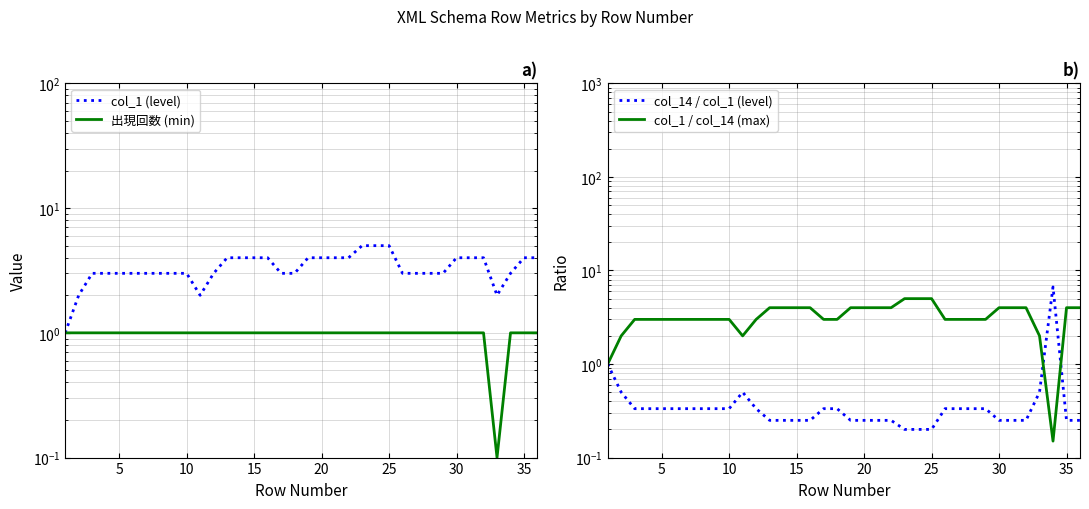

The value of col_1 / col_14 (max) at 30 is 4.0. True or false?

True